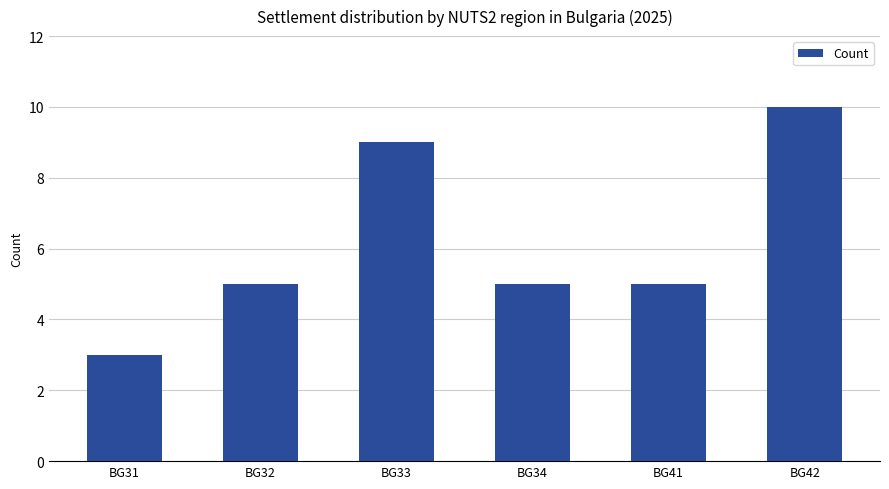

Reading left to right, what are all the values shown in this chart?

3	5	9	5	5	10